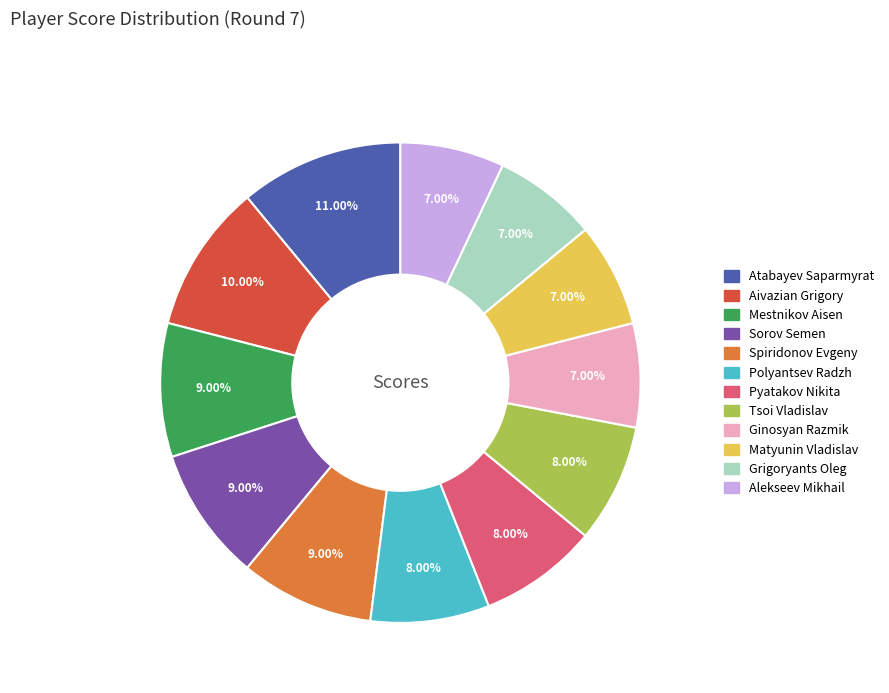

Combined, what portion of the pie is Alekseev Mikhail and Matyunin Vladislav?

14.0%